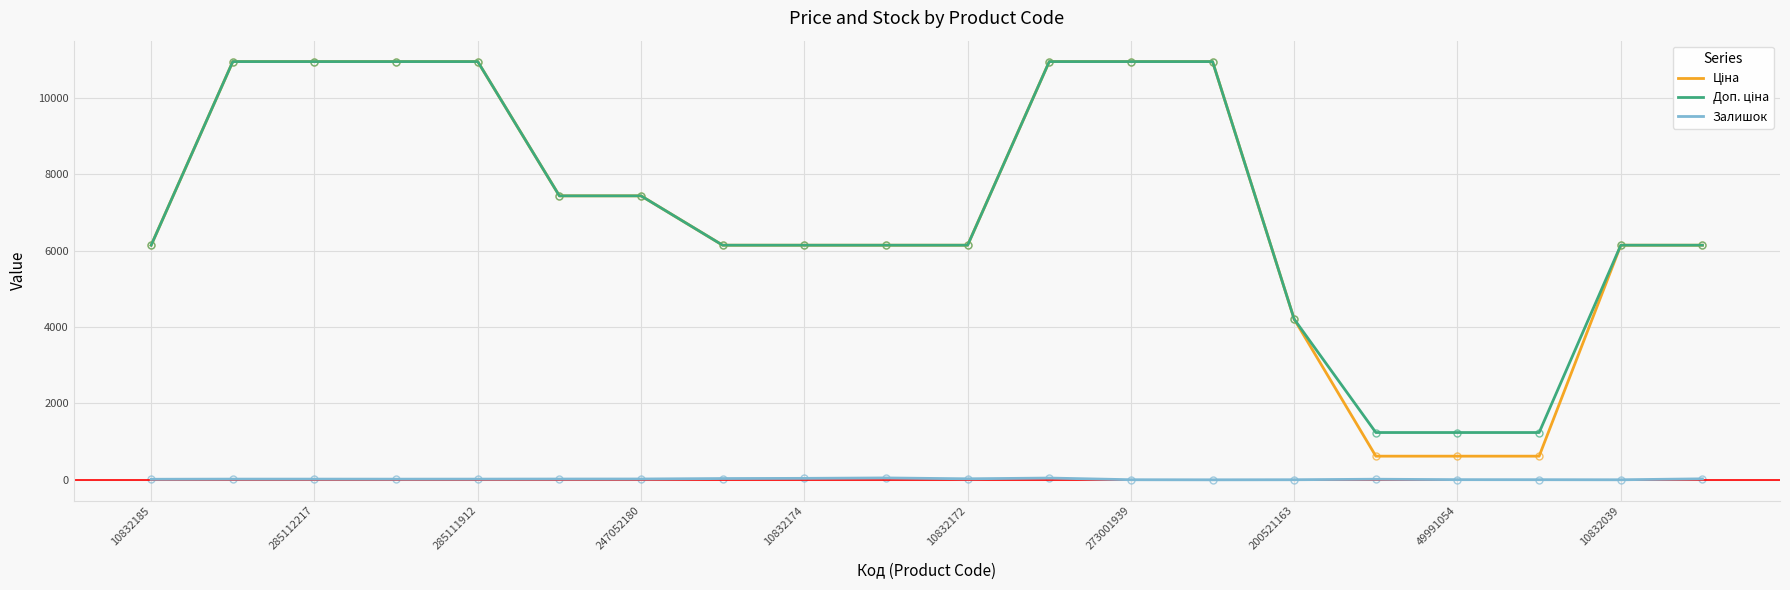

What is the greatest value displayed?

10952.0